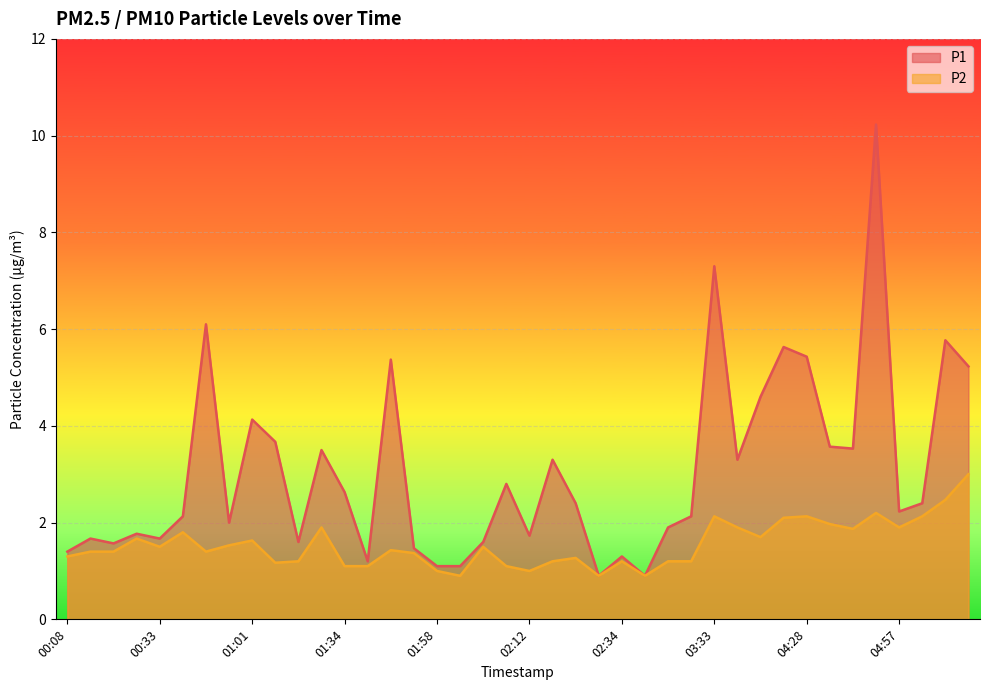

What is the label of the 29th point from the right?

01:31